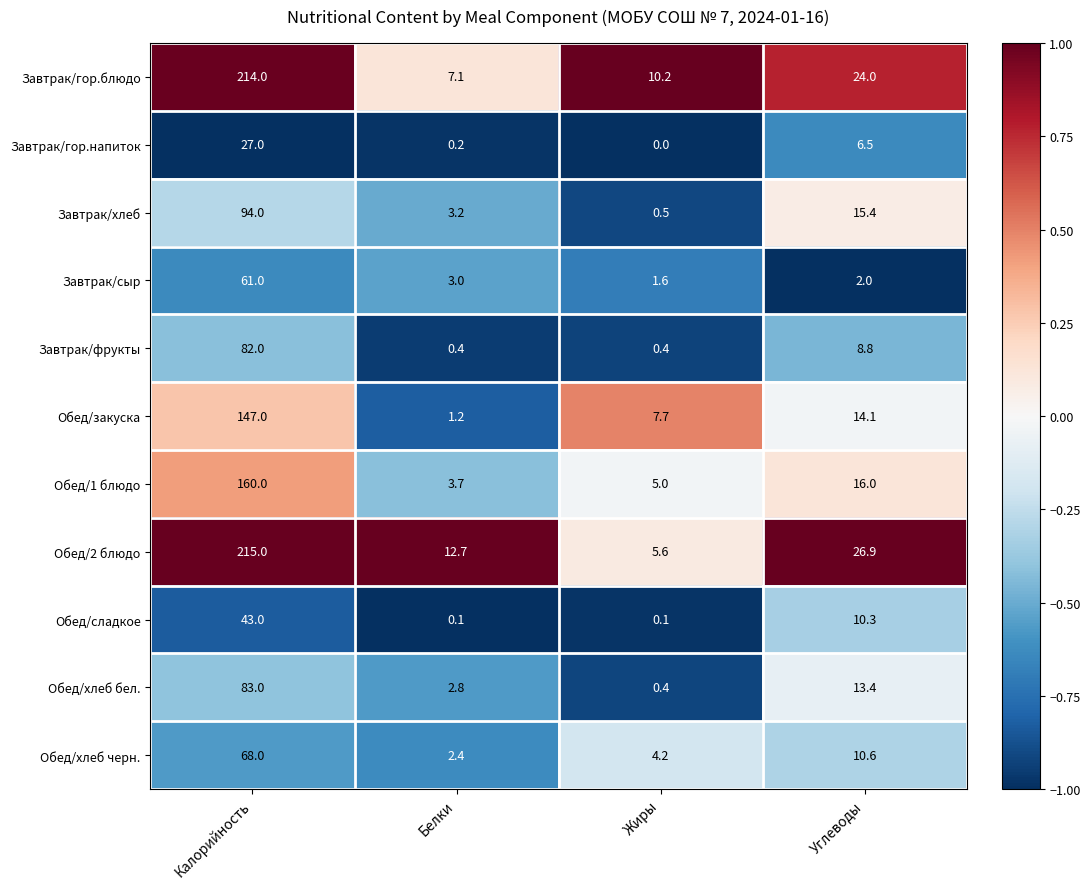

What is the maximum value shown in the chart?

215.0